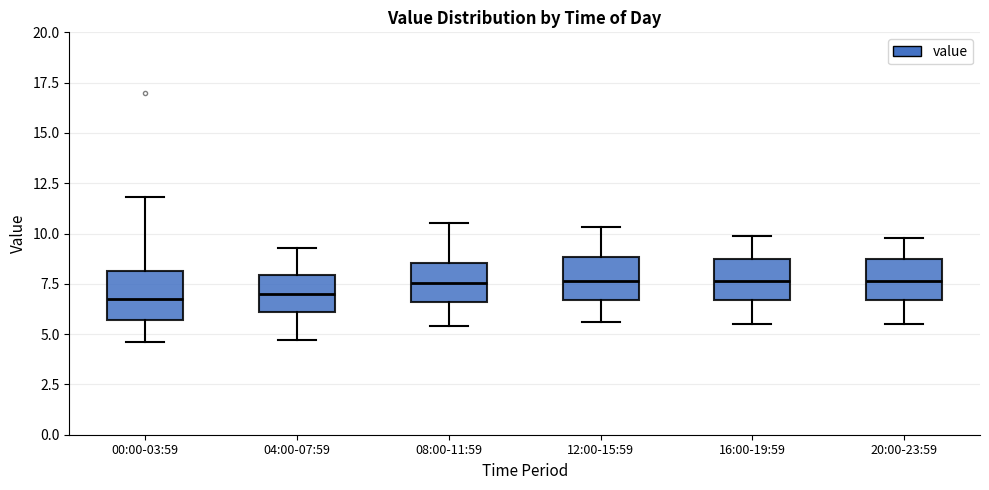

Reading left to right, transcribe this box plot: for each box, give where its median line is, the range the box spans, and where its two whiskers end, as read against the y-axis. The values are not printed on the chart, so give them approximately, as read against the axis.

00:00-03:59: median 6.5, box 5.5 to 8.0, whiskers 4.5 to 12.0
04:00-07:59: median 7.0, box 6.0 to 8.0, whiskers 4.5 to 9.5
08:00-11:59: median 7.5, box 6.5 to 8.5, whiskers 5.5 to 10.5
12:00-15:59: median 7.5, box 6.5 to 9.0, whiskers 5.5 to 10.5
16:00-19:59: median 7.5, box 6.5 to 8.5, whiskers 5.5 to 10.0
20:00-23:59: median 7.5, box 6.5 to 8.5, whiskers 5.5 to 10.0